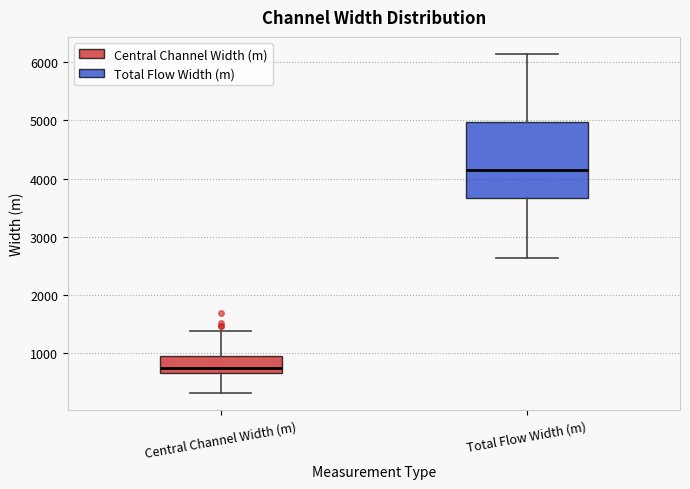

Reading left to right, transcribe this box plot: for each box, give where its median line is, the range the box spans, and where its two whiskers end, as read against the y-axis. The values are not printed on the chart, so give them approximately, as read against the axis.

Central Channel Width (m): median 700 (just above the box's lower edge), box 700 to 1000, whiskers 300 to 1400
Total Flow Width (m): median 4200, box 3700 to 5000, whiskers 2600 to 6100